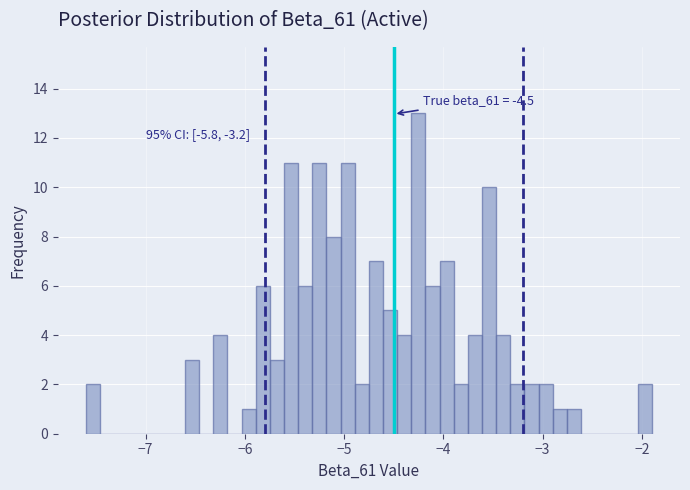

Read against the x-axis, roughly where is the centre of the tallest bar?

-4.3